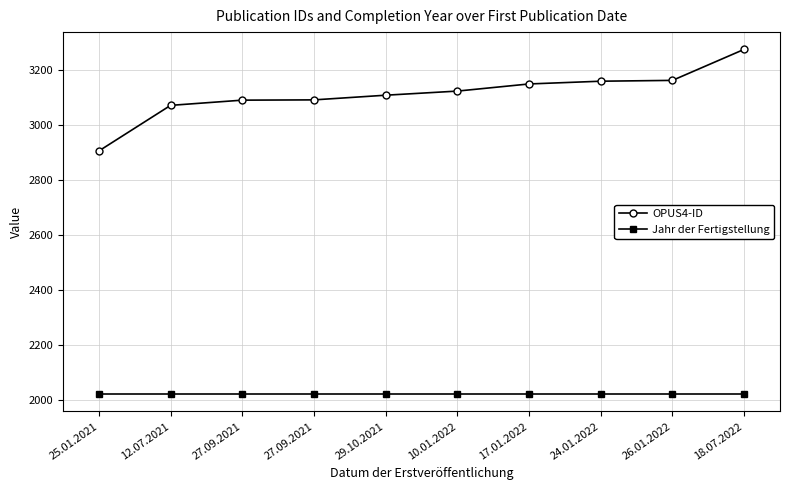

How many values in the OPUS4-ID series are below 3125?

5